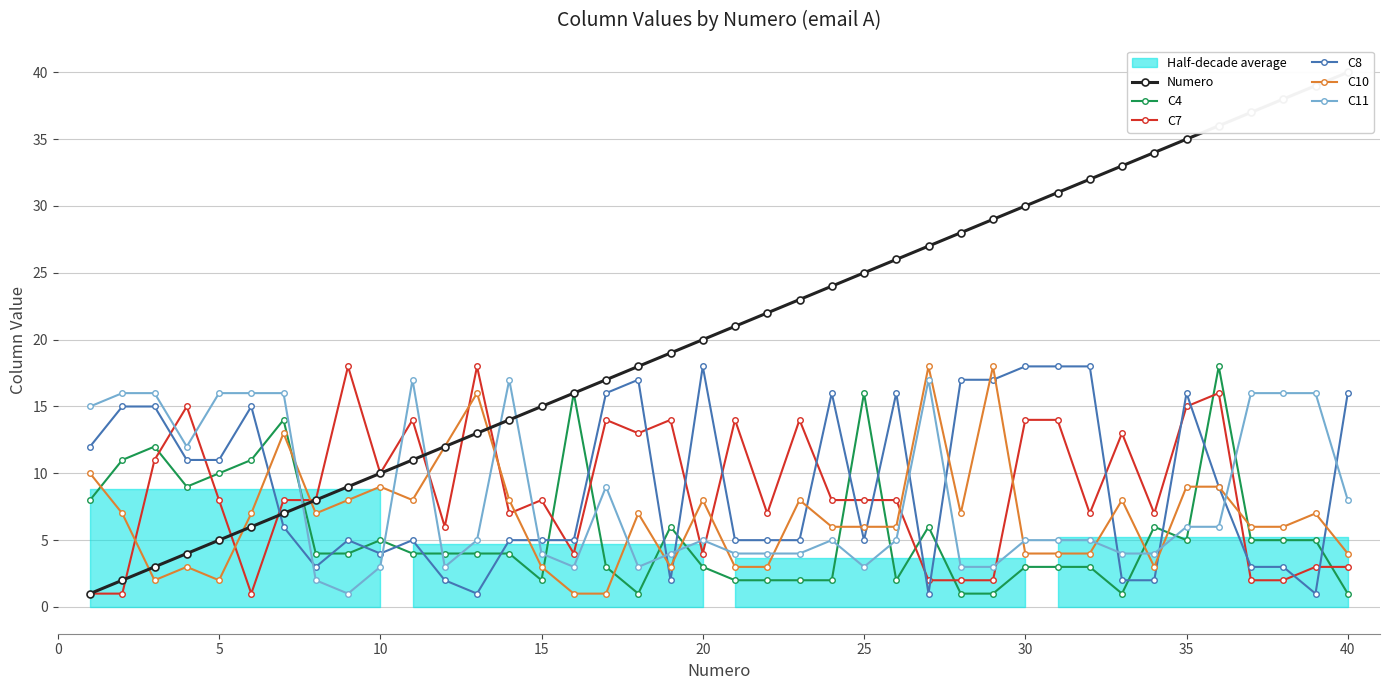

Which series ends up on top after the final intersection of C10 and C4?

C10